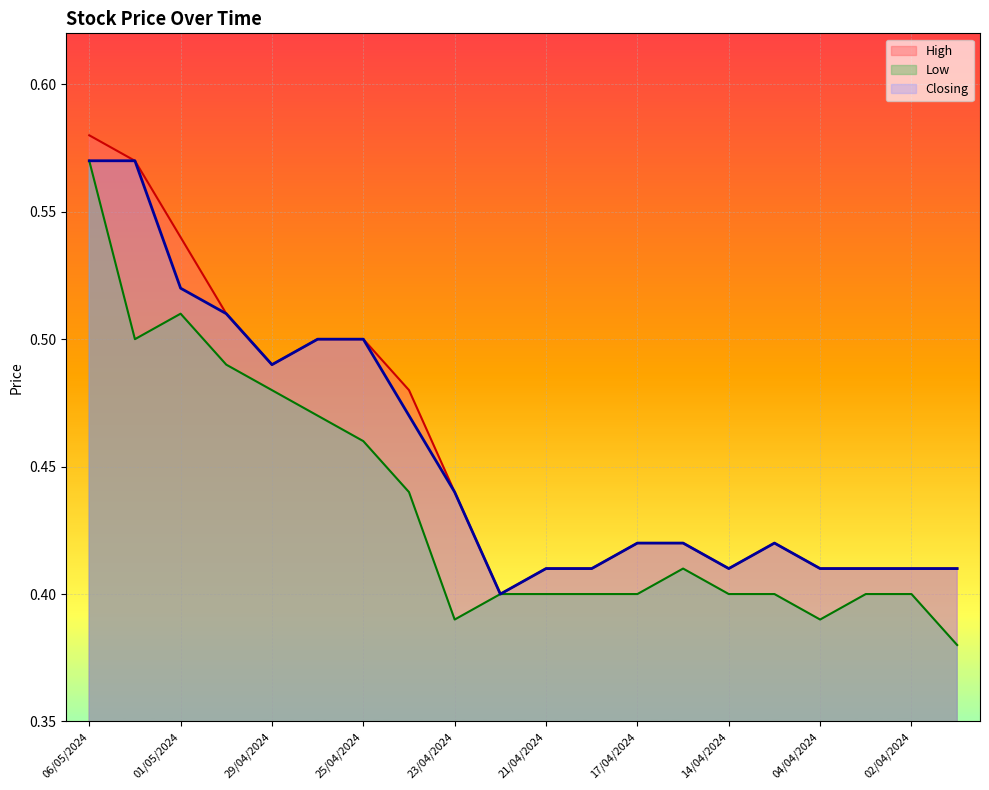

The High series shows 0.4 at 17/04/2024. True or false?

True